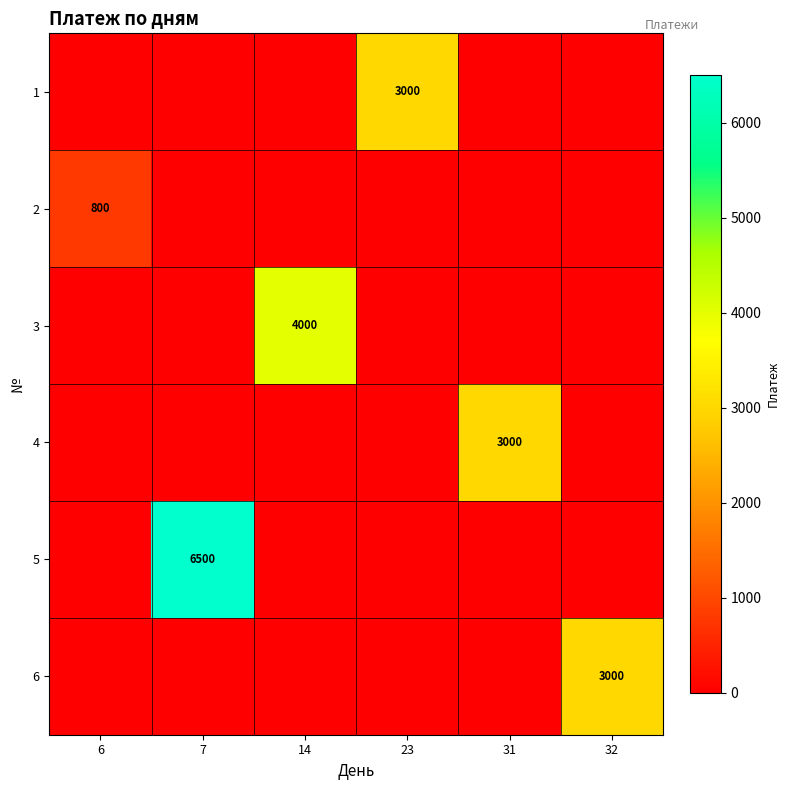

True or false: 5 has a value of 6500 at 7.

True